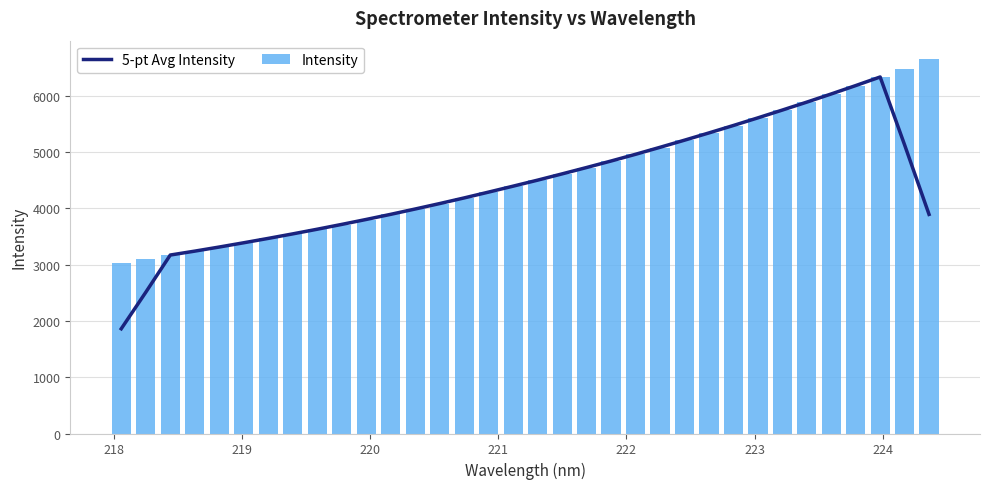

What is the highest value of the 5-pt Avg Intensity series?

6337.3